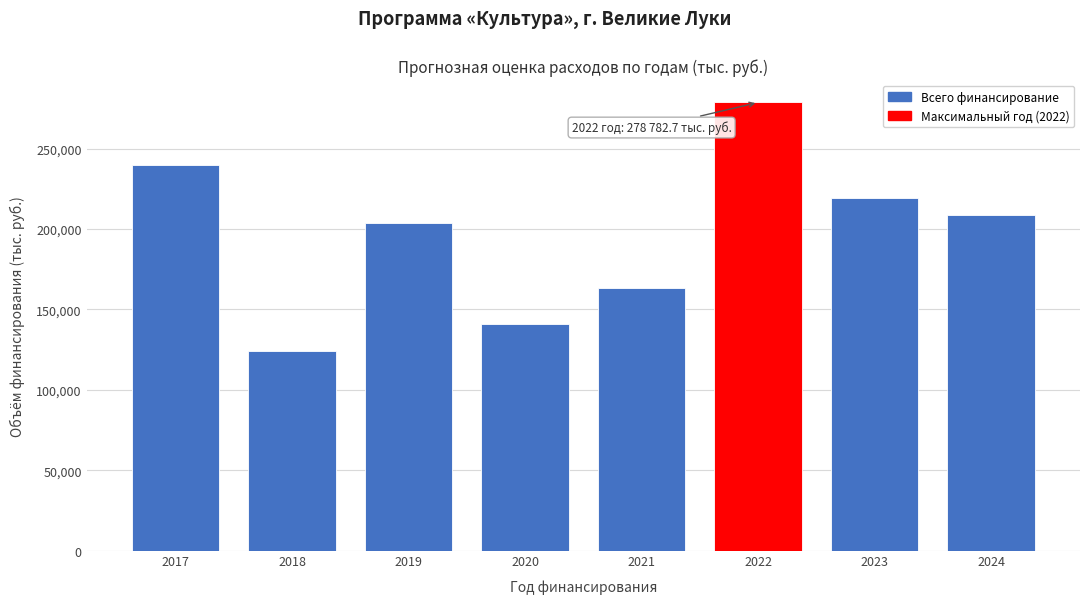

Reading left to right, list all the values displayed in this chart.

2017=239883.4	2018=124187.0	2019=204043.5	2020=140908.8	2021=163295.8	2022=278782.7	2023=219149.4	2024=209068.3